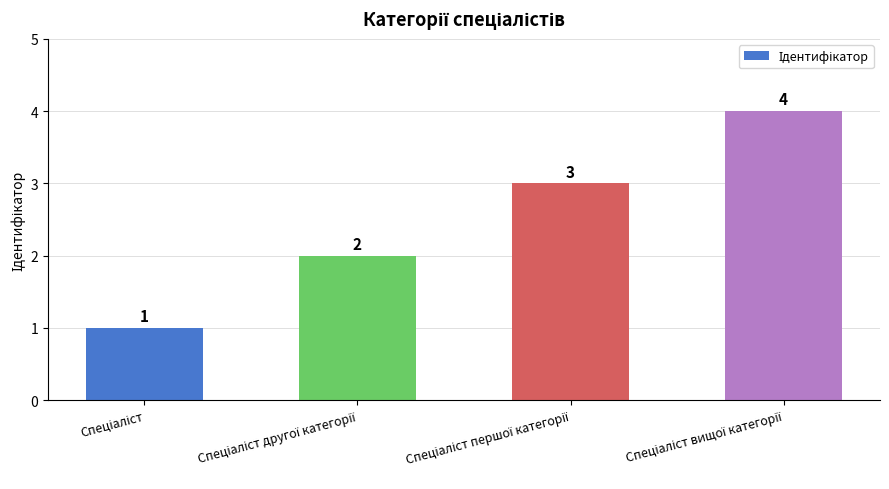

What is the value of the 3rd bar from the left?

3